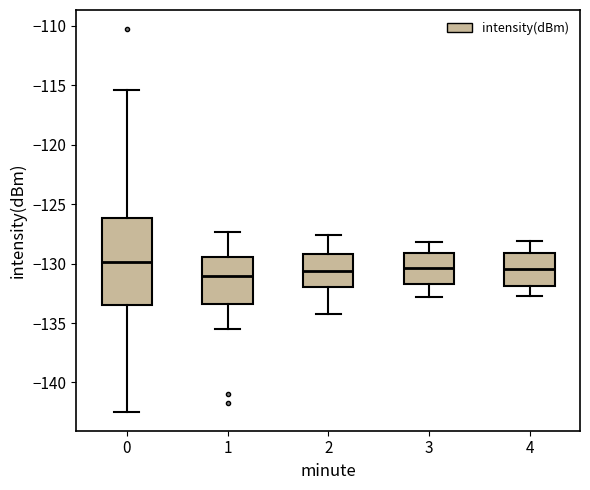

Where does the median line of the box at x = 0 sit on the y-axis? The values are not printed on the chart, so give them approximately, as read against the axis.

-130.0